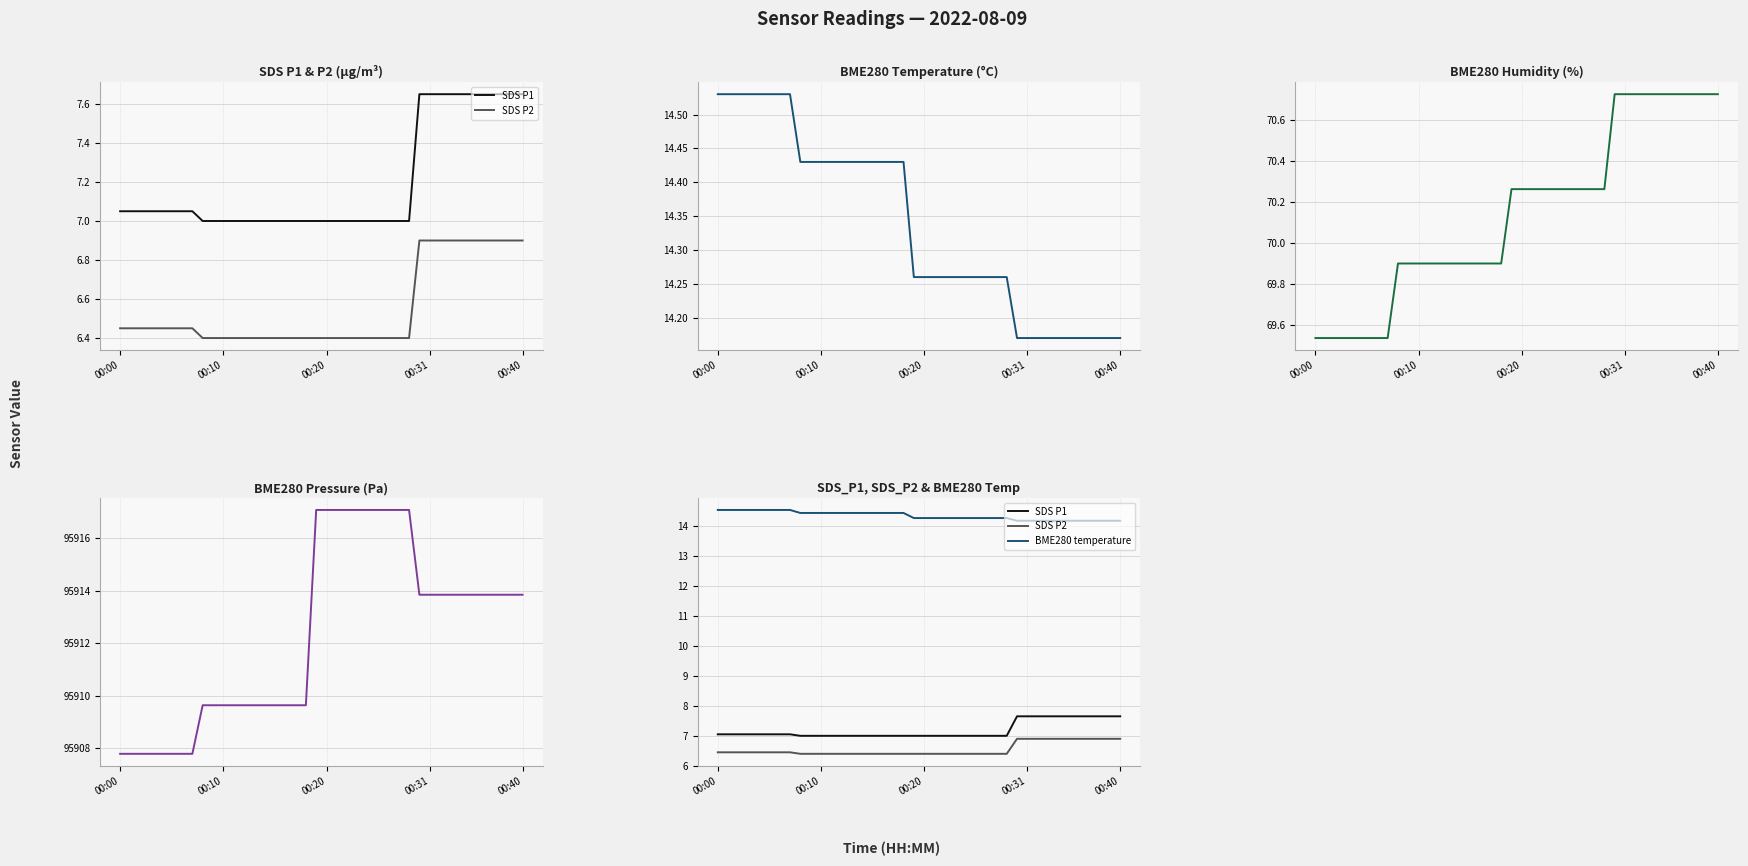

Between 00:31 and 00:10, which is larger?

00:31